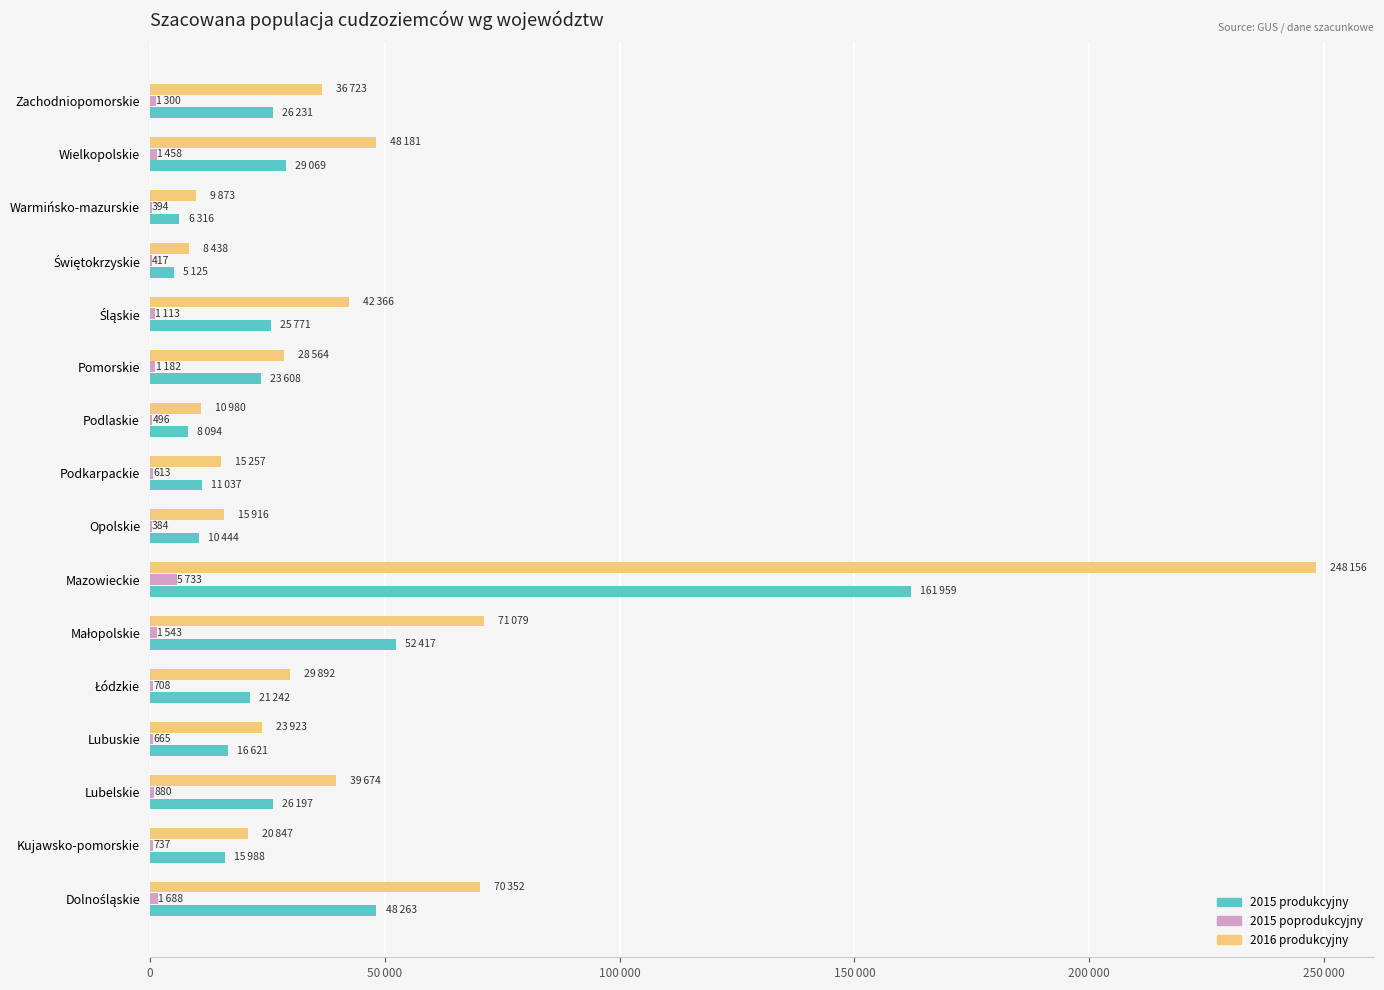

What are all the series names shown in the legend?

2015 produkcyjny, 2015 poprodukcyjny, 2016 produkcyjny